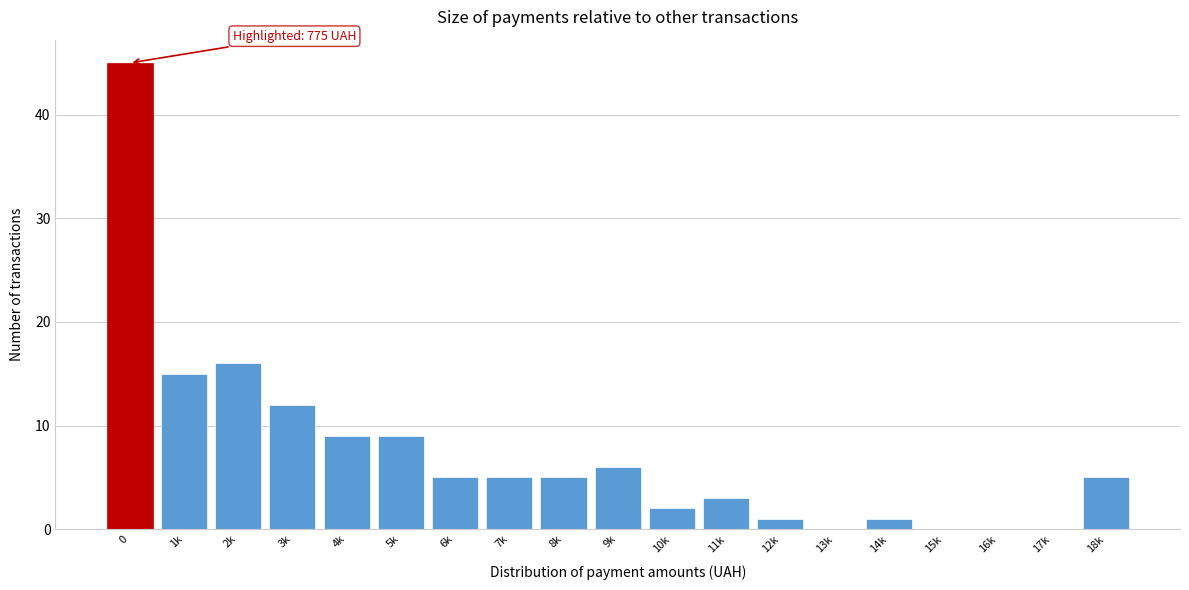

Reading left to right, list all the values displayed in this chart.

0=45	1k=15	2k=16	3k=12	4k=9	5k=9	6k=5	7k=5	8k=5	9k=6	10k=2	11k=3	12k=1	13k=0	14k=1	15k=0	16k=0	17k=0	18k=5